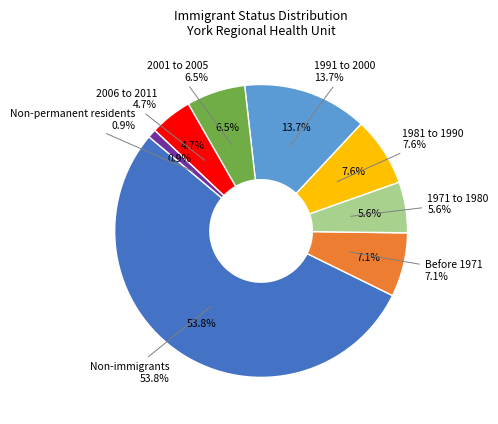

Does any single category account for the majority?

Yes